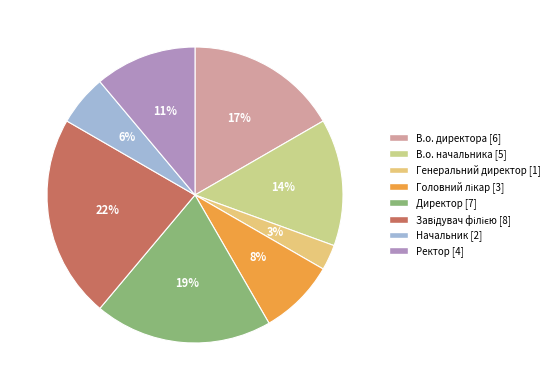

Between Завідувач філією and Головний лікар, which is larger?

Завідувач філією